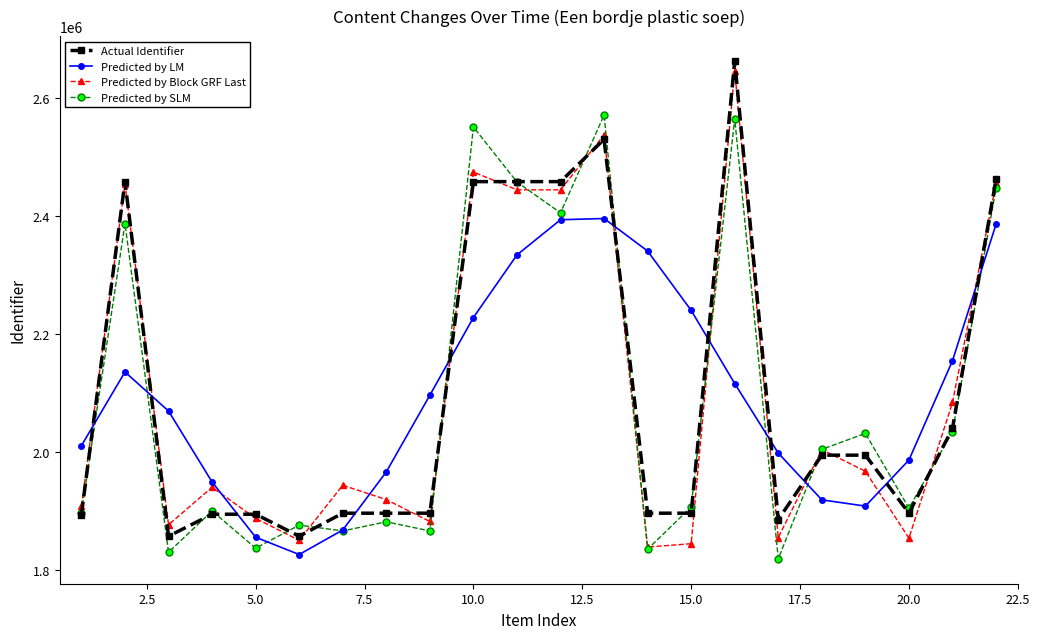

How many values in the Predicted by Block GRF Last series are below 1944099?

11